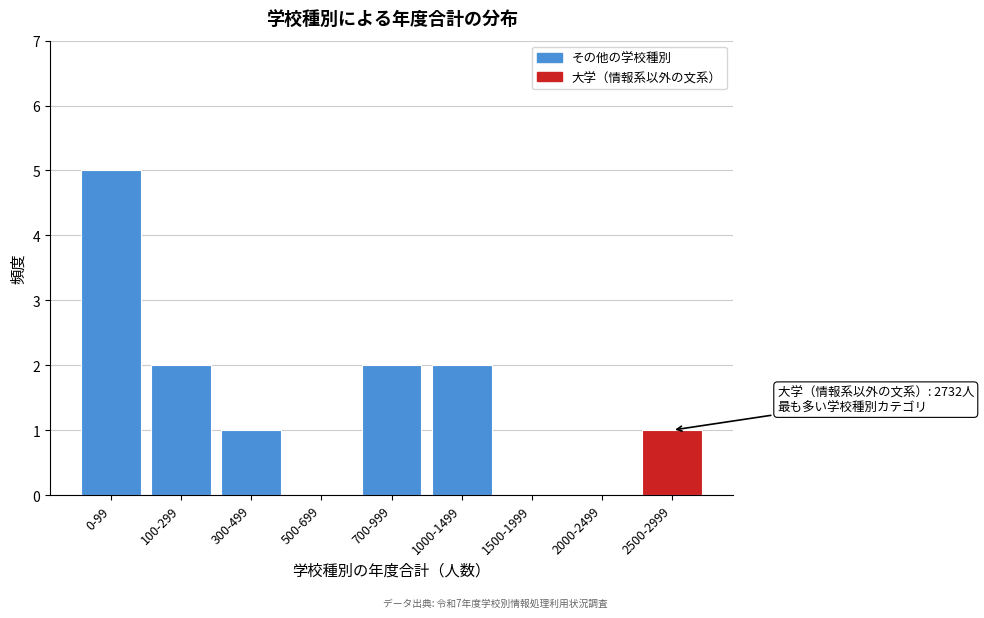

Reading right to left, what are all the values shown in this chart?

2500-2999=1	2000-2499=0	1500-1999=0	1000-1499=2	700-999=2	500-699=0	300-499=1	100-299=2	0-99=5